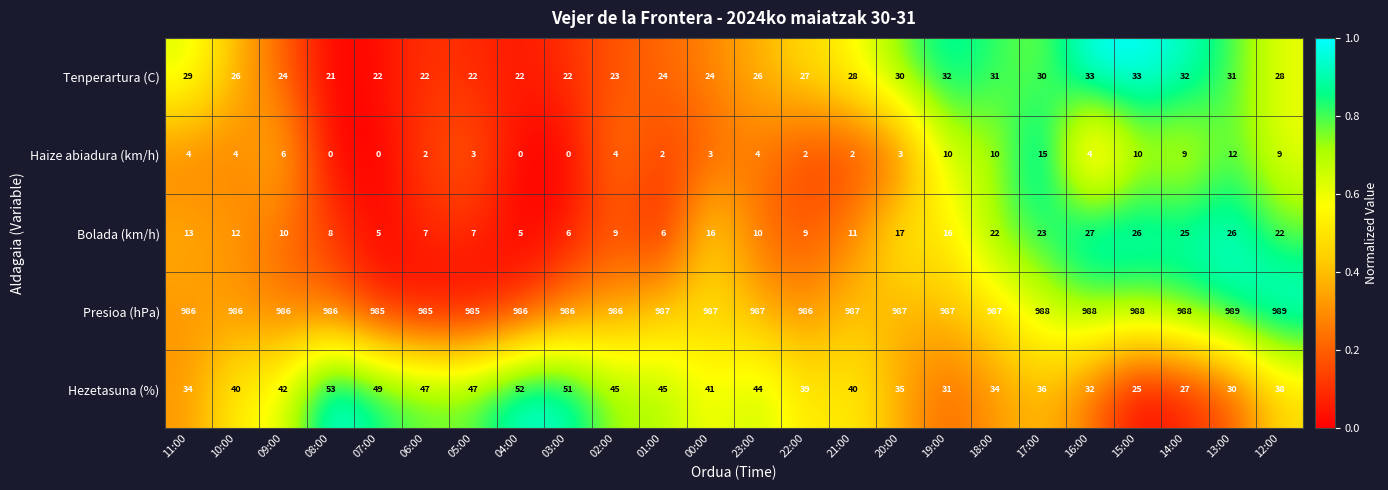

The Bolada (km/h) series shows 5 at 04:00. True or false?

True